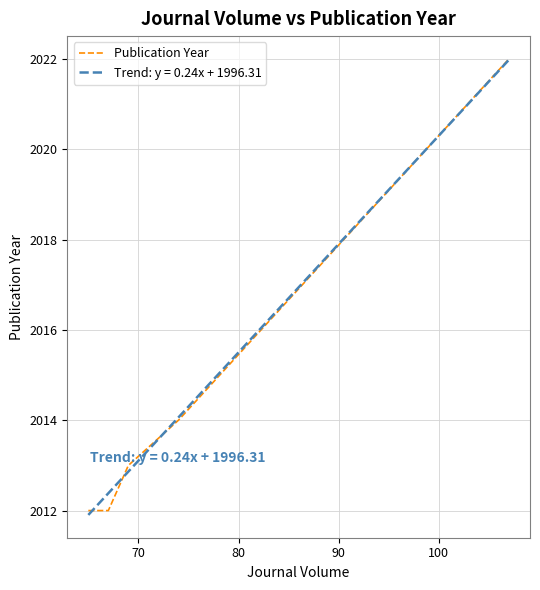

What is the maximum value for Trend: y = 0.24x + 1996.31?

2022.0